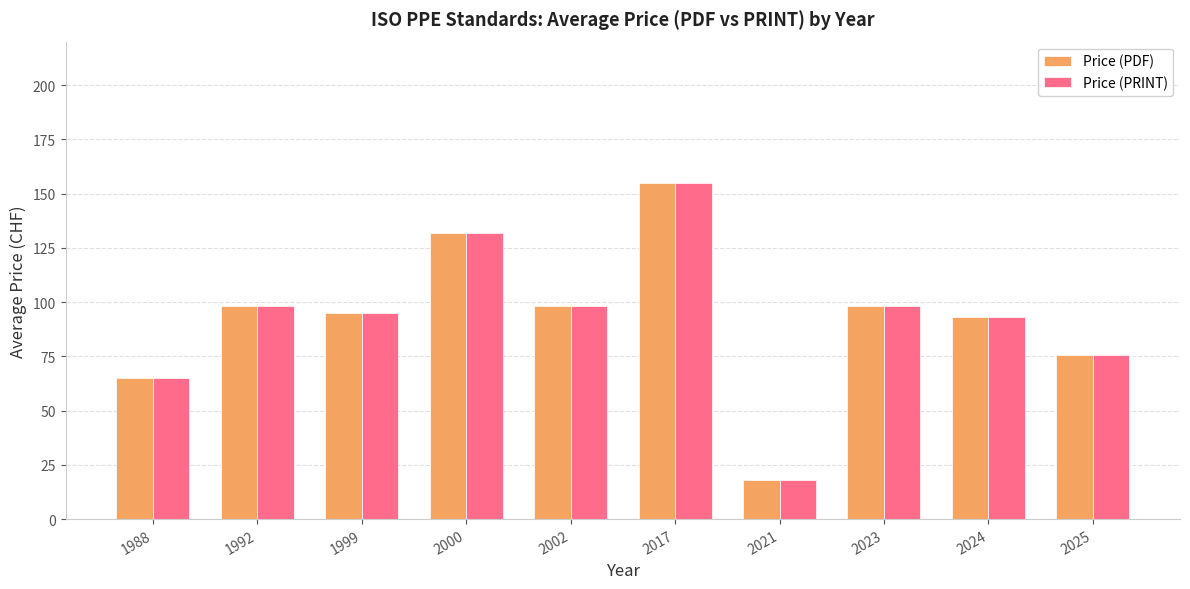

What is the sum of the Price (PDF) values at 2023 and 2000?

230.0